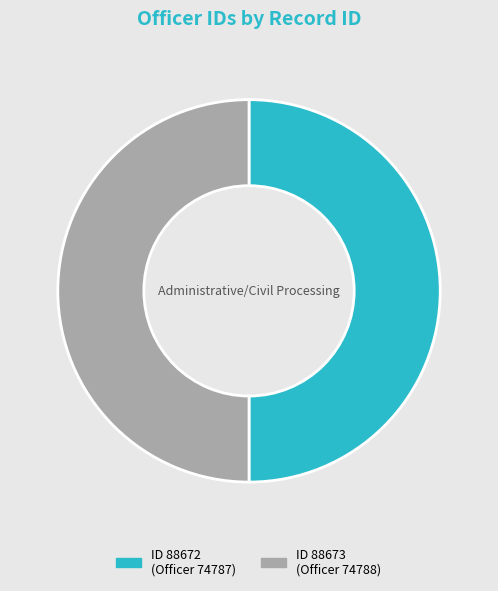

How many slices are in this pie chart?

2